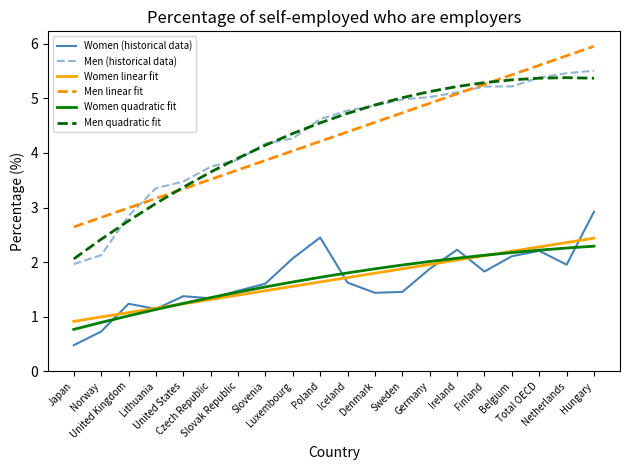

What is the sum of all Men quadratic fit values?

86.0